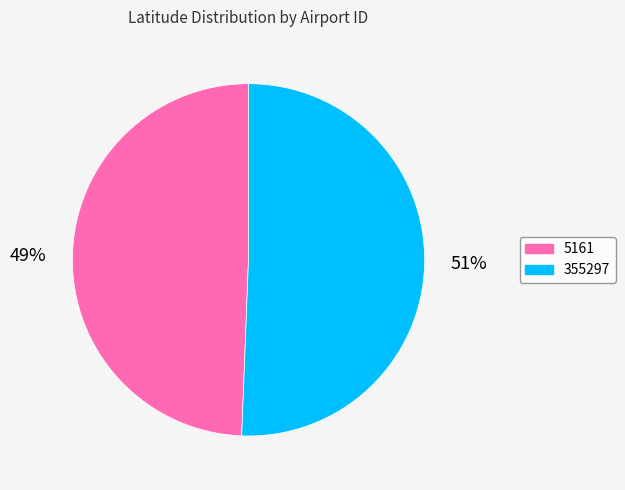

What is the ratio of the value at 5161 to the value at 355297?

1.0